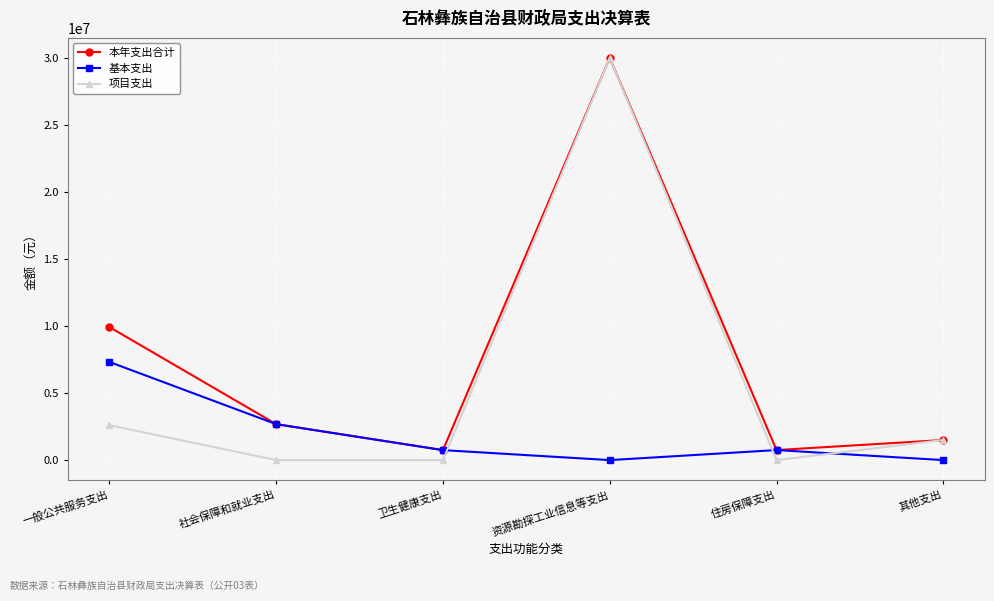

What is the difference between the maximum and minimum values in the 项目支出 series?

30000000.0